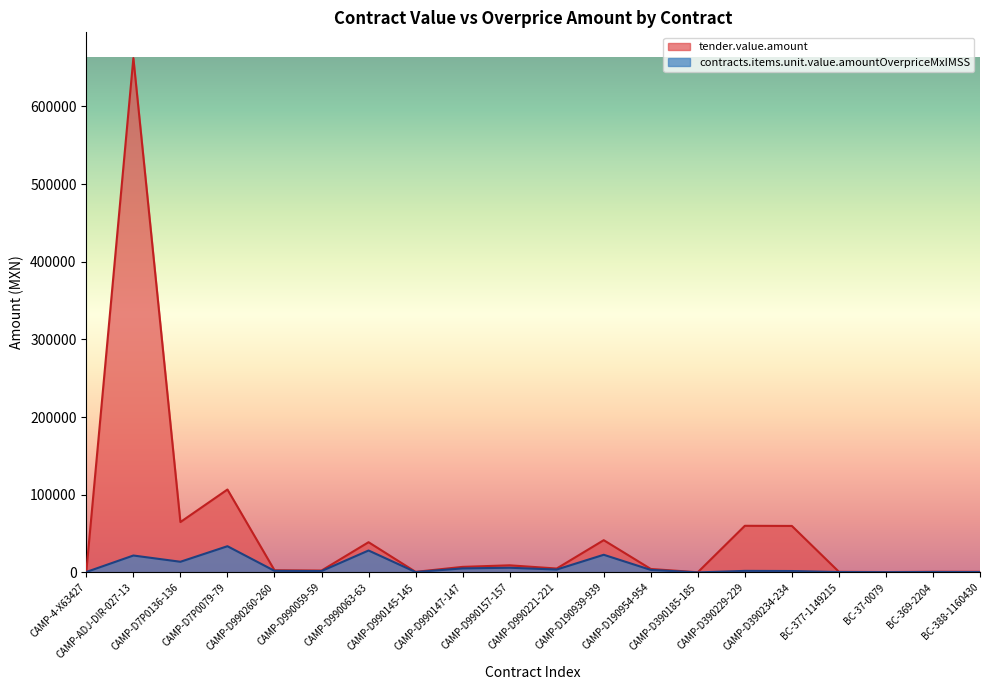

At which category does tender.value.amount reach its first local valley?

CAMP-D7P0136-136